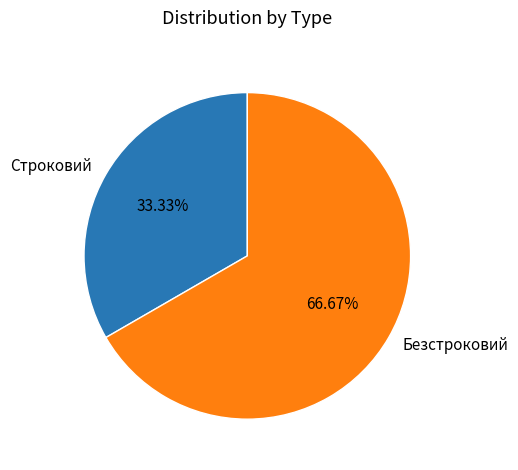

To the nearest percent, what is the difference between the Безстроковий and Строковий slice percentages?

33%